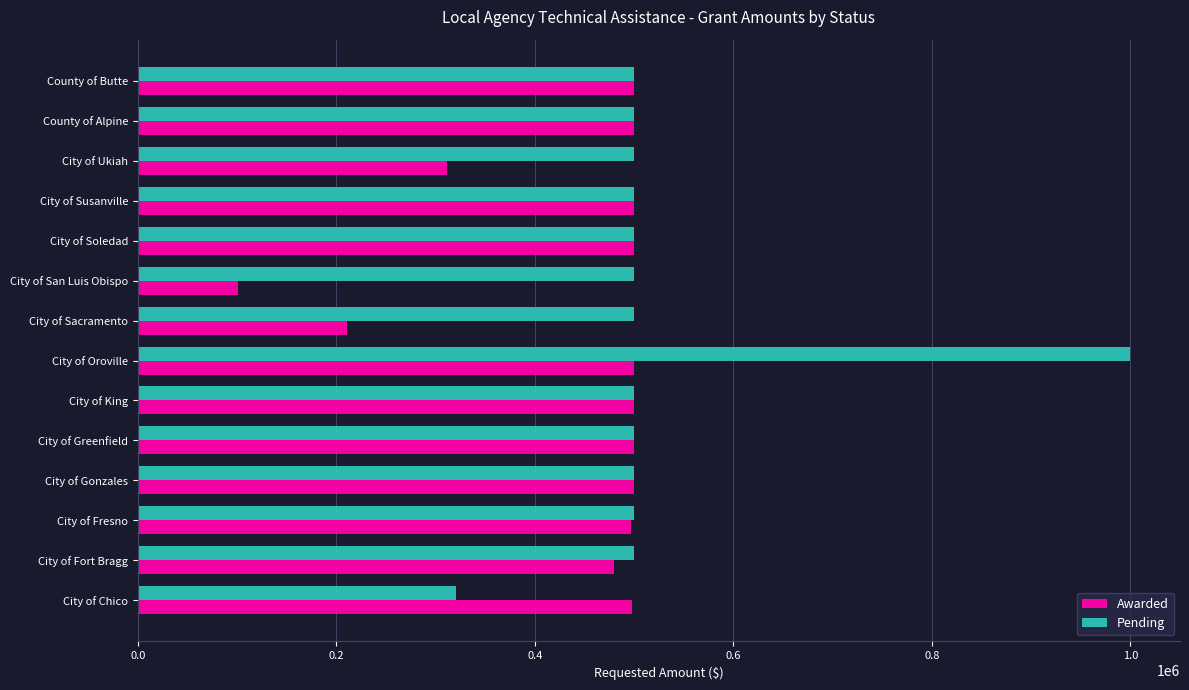

Which series has the largest total across all categories?

Pending